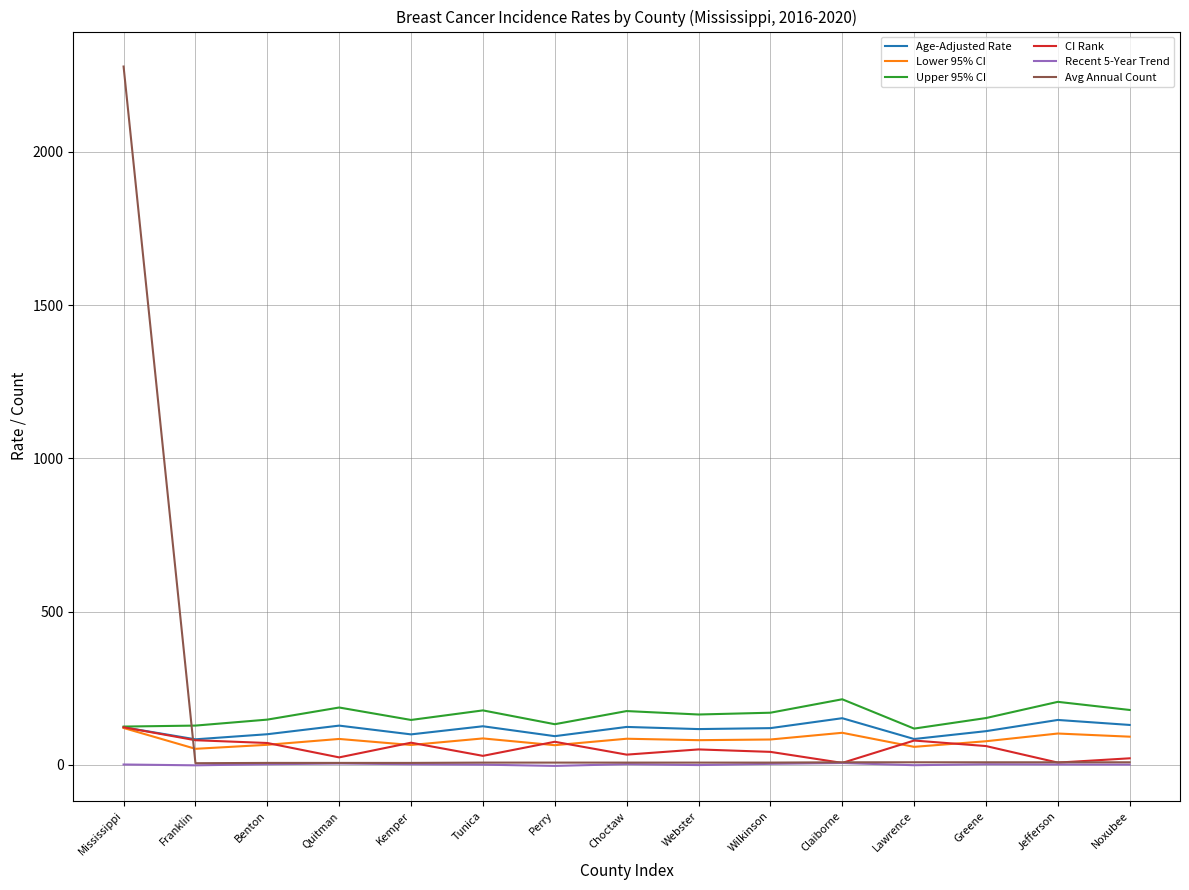

How many lines are shown in the chart?

6